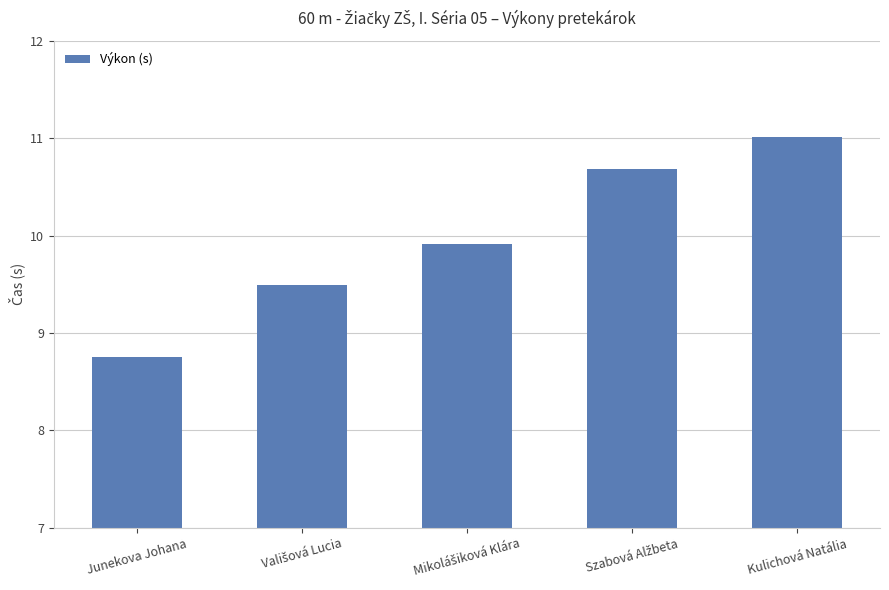

True or false: the data shows 11.0 at Kulichová Natália.

True